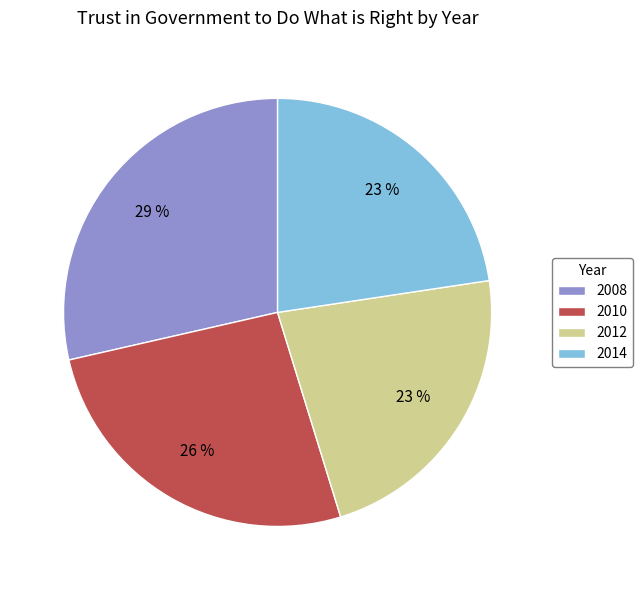

Is 2012 the majority of the pie?

No